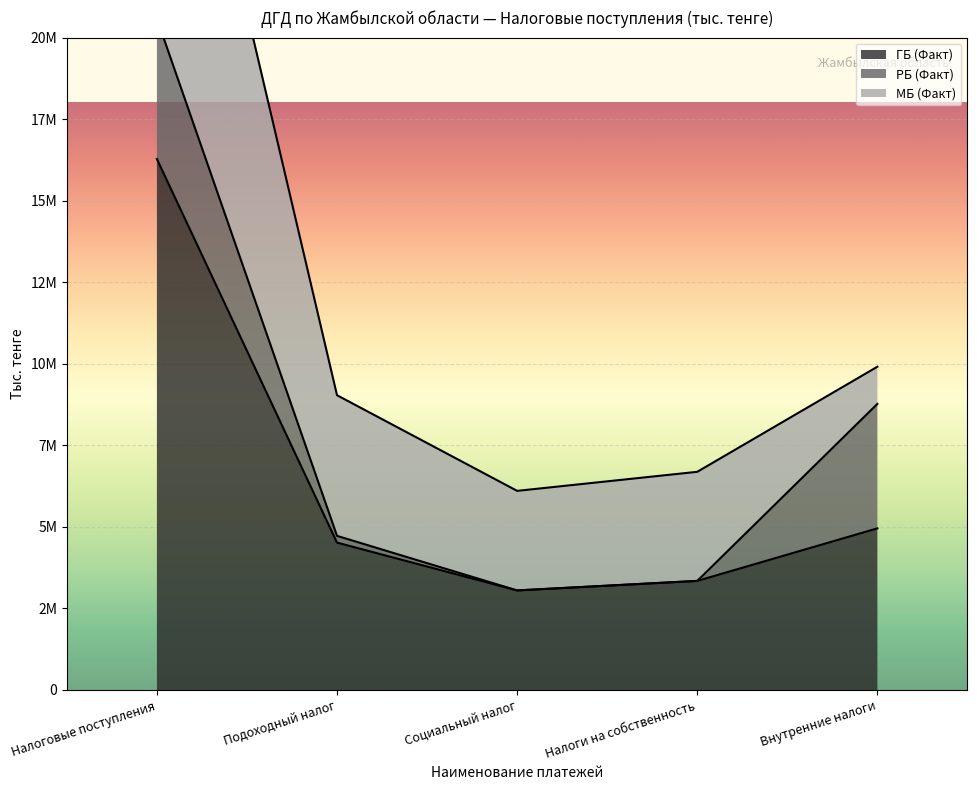

Reading left to right, extract all data points from this chart.

ГБ (Факт): 16277053	4518158	3052275	3344352	4955185
РБ (Факт): 4302904	206751	0	0	3815883
МБ (Факт): 11974148	4311407	3052275	3344352	1139302